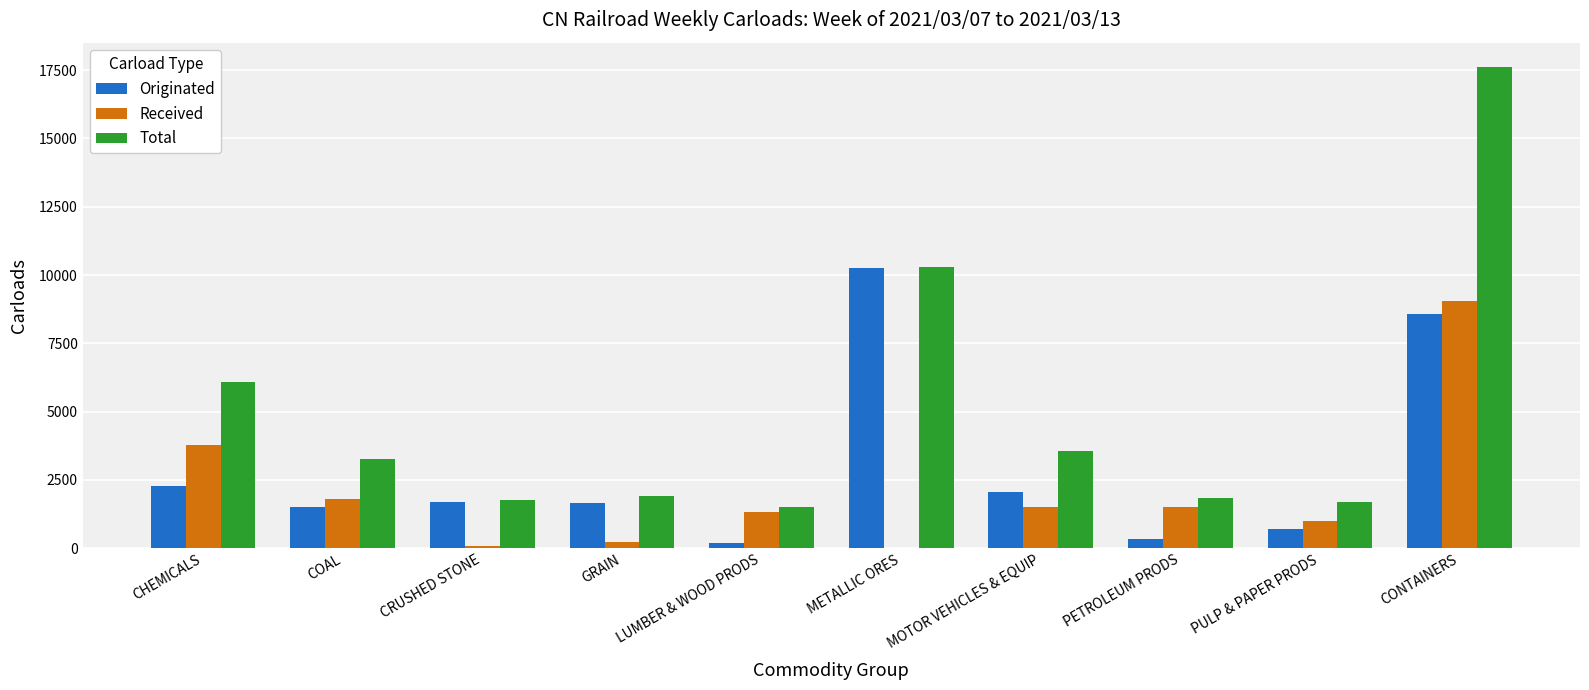

Which series changed the most between LUMBER & WOOD PRODS and METALLIC ORES?

Originated